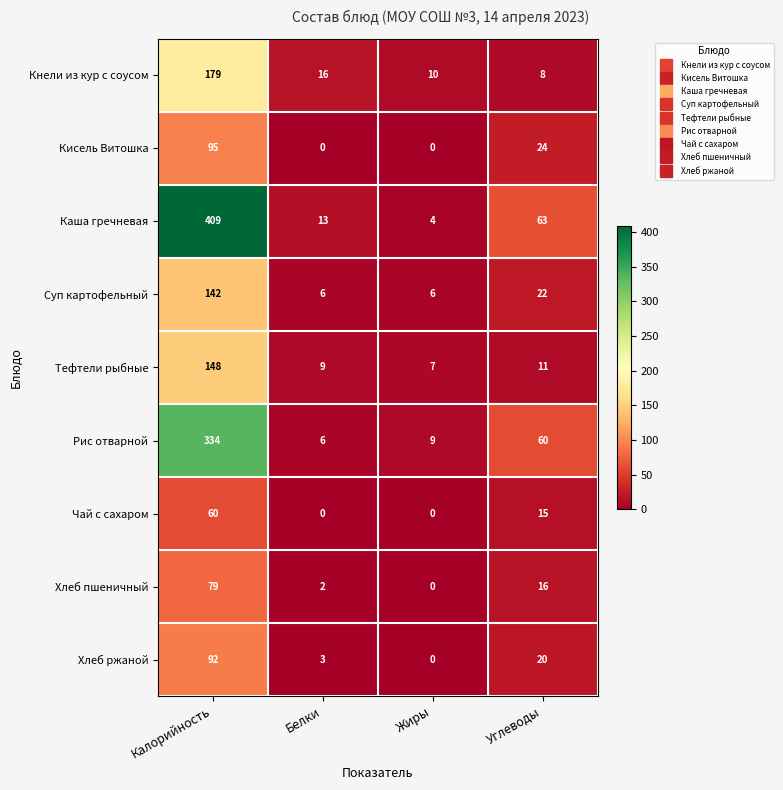

How many distinct data groups are displayed?

9